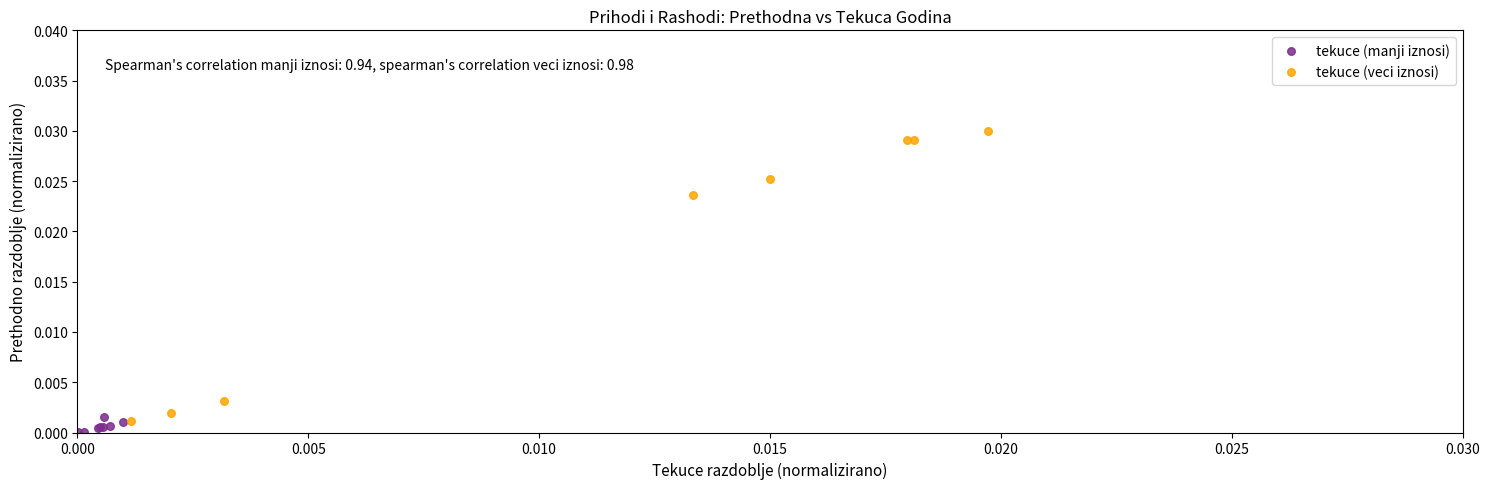

Which series contains the lowest Y value?

tekuce (manji iznosi)